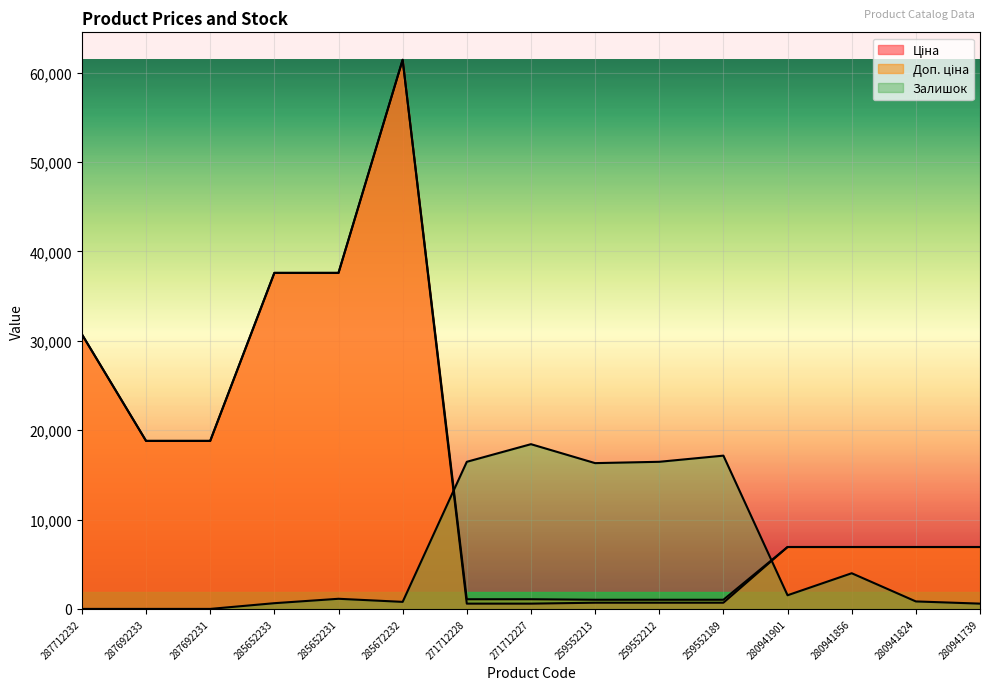

How many lines are shown in the chart?

3